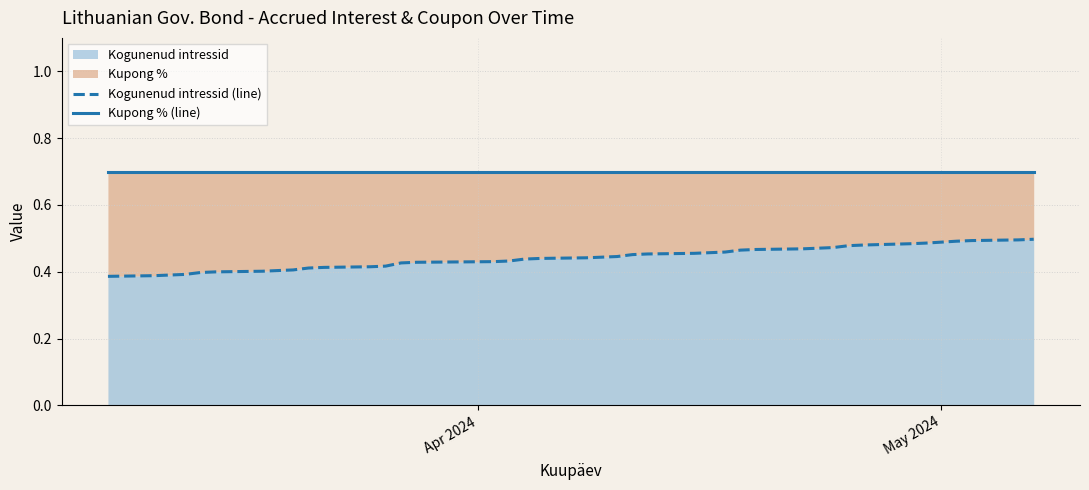

What is the value of the Kogunenud intressid (line) point at the 27th from the left?

0.5